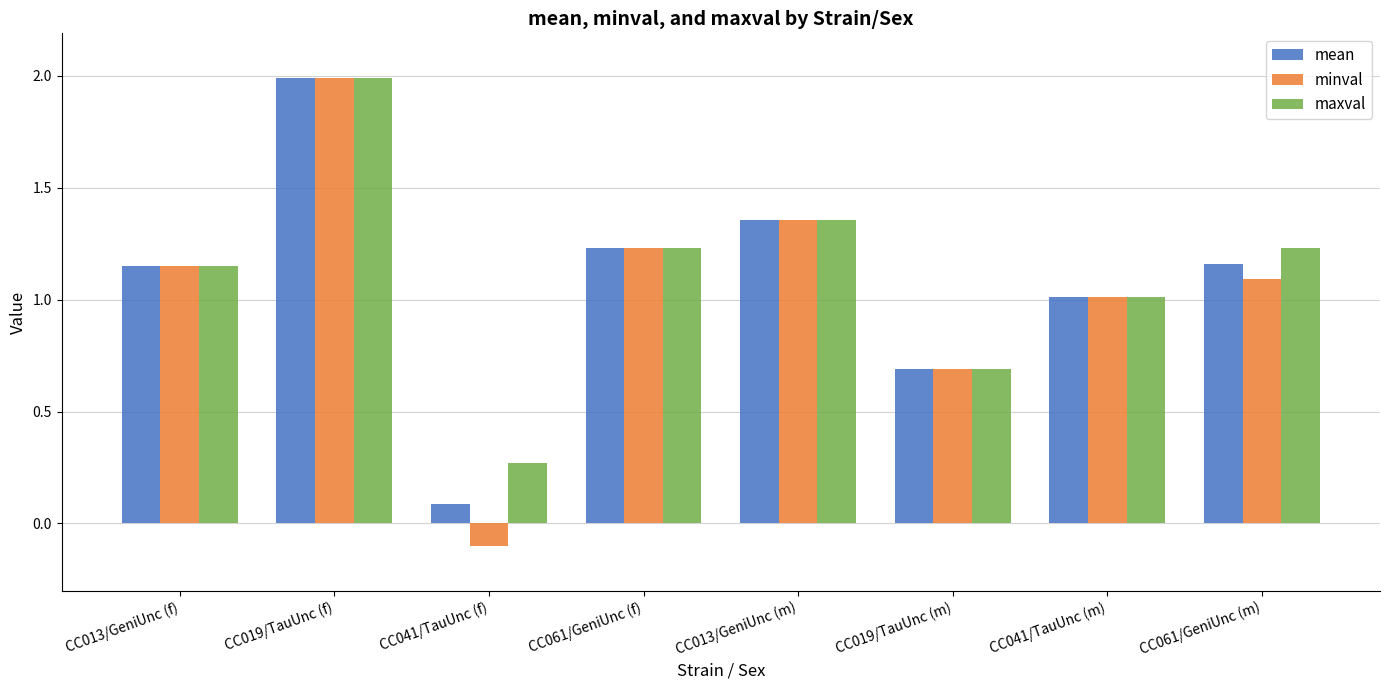

The value of mean at CC041/TauUnc (m) is 1.0. True or false?

True